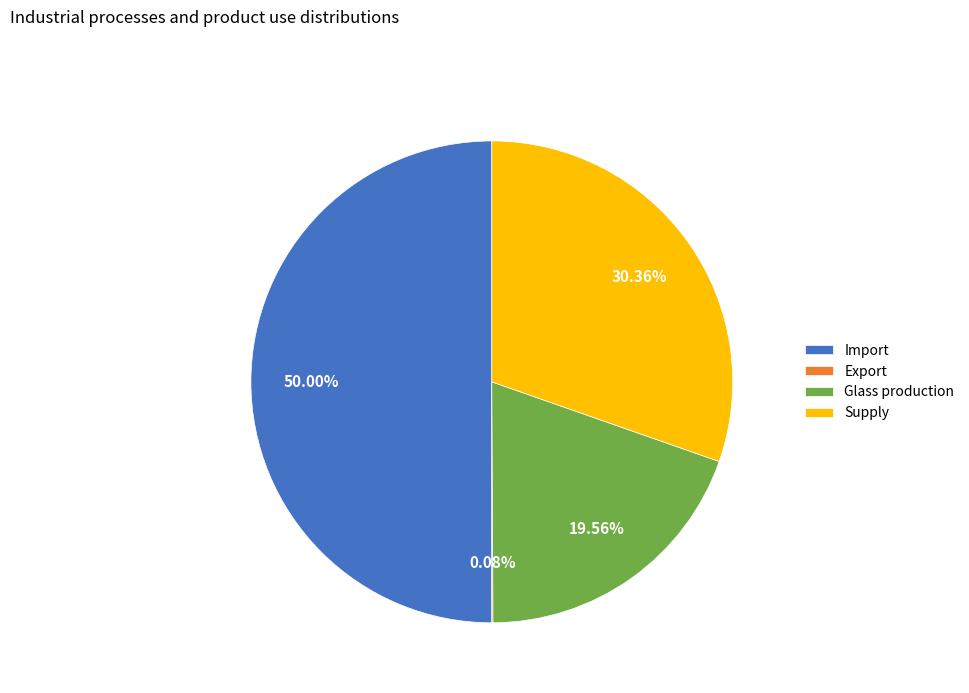

To the nearest percent, what percentage of the pie is Glass production?

20%